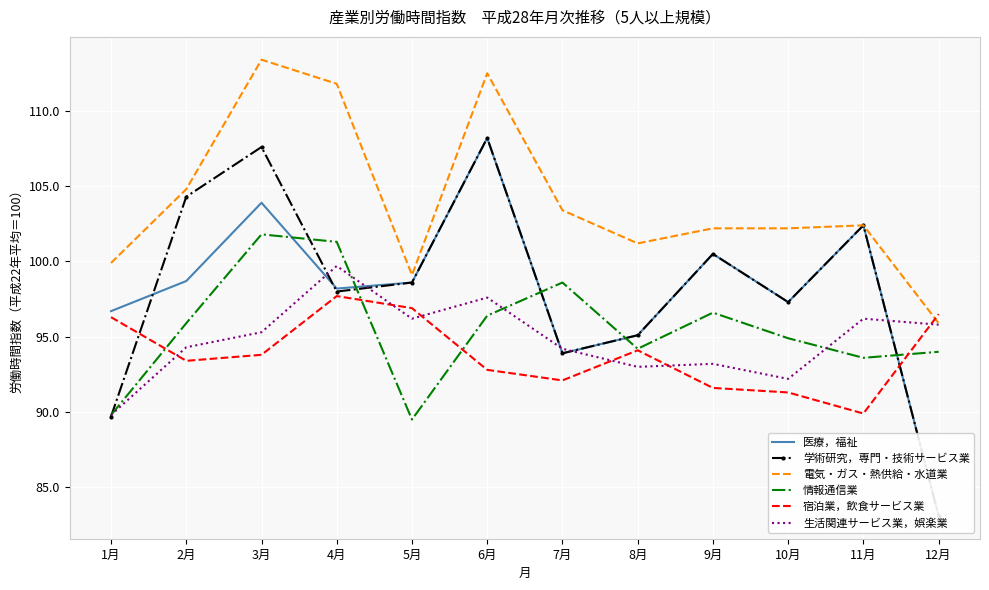

What position from the right is 3月?

10